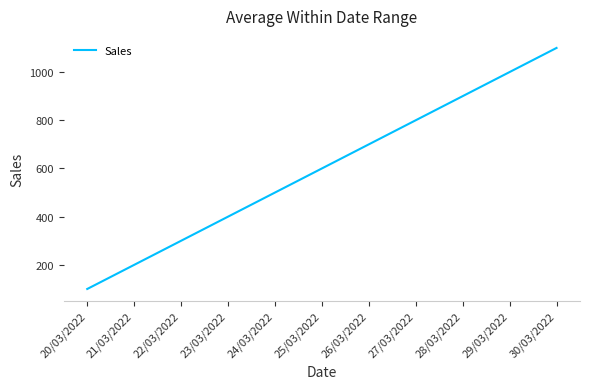

What is the sum of all values?

6600